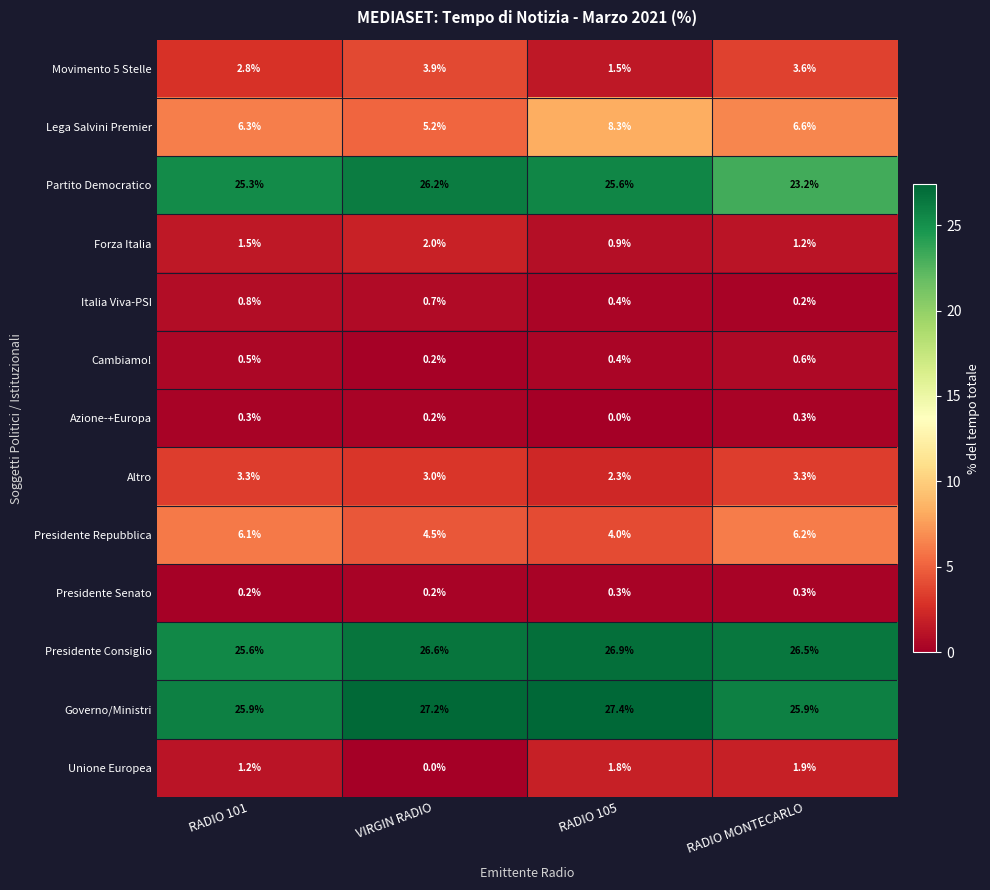

Where does the Presidente Consiglio series first go above 26?

VIRGIN RADIO